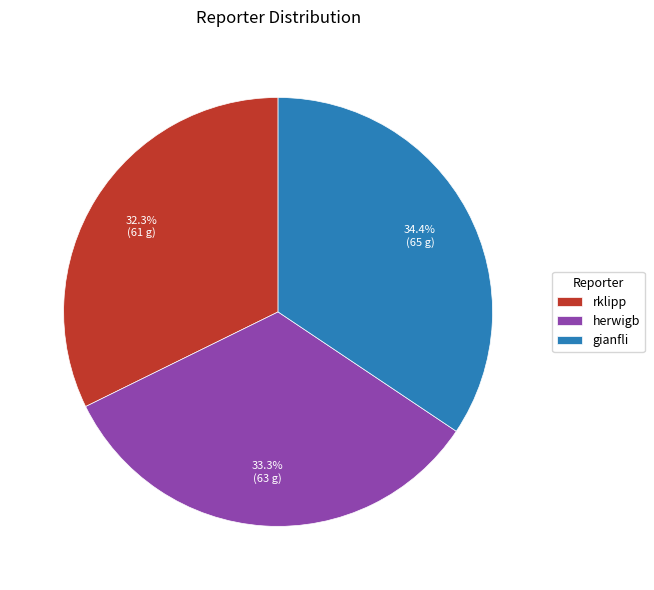

To the nearest percent, what is the combined percentage of gianfli and rklipp?

67%